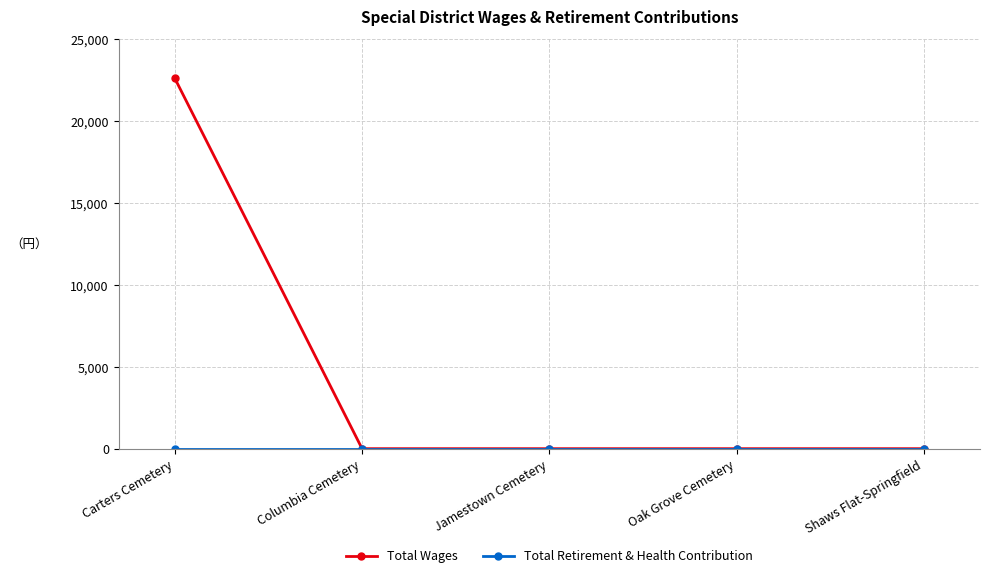

What is the difference between the highest and lowest values at Carters Cemetery?

22613